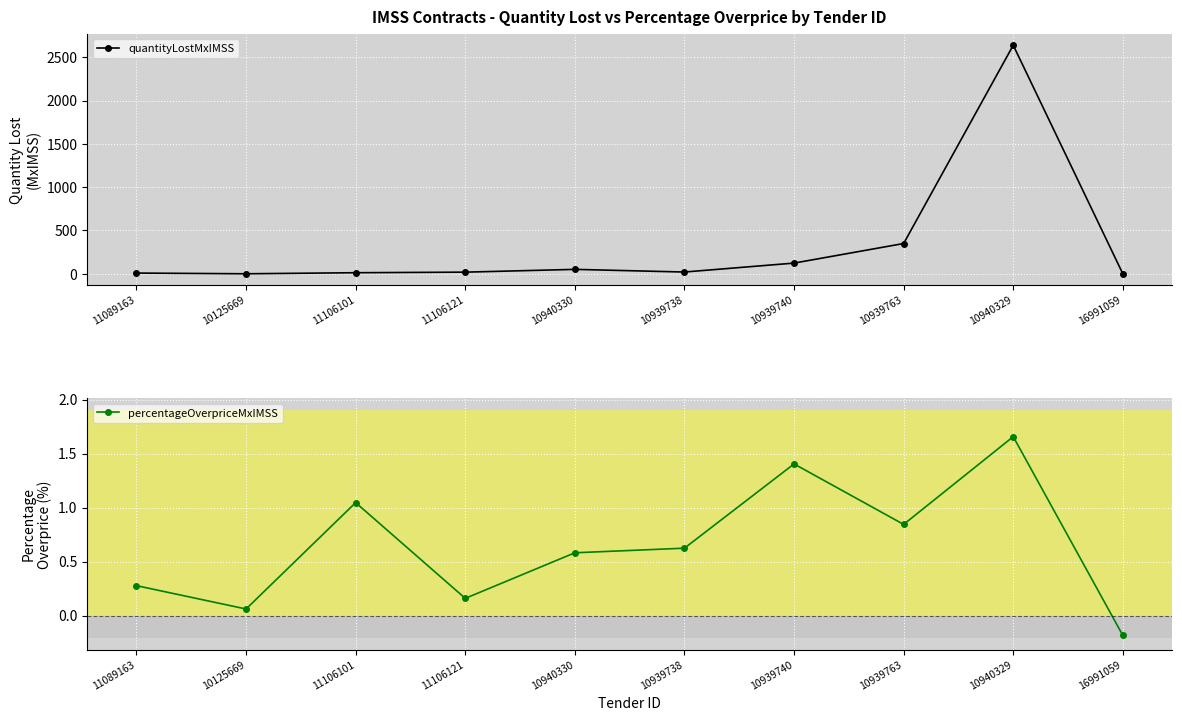

Reading left to right, list all the values displayed in this chart.

quantityLostMxIMSS: 11089163=8.6	10125669=0.4	11106101=12.6	11106121=19.2	10940330=51.2	10939738=20.6	10939740=123.6	10939763=349.7	10940329=2638.4	16991059=0.0
percentageOverpriceMxIMSS: 11089163=0.3	10125669=0.1	11106101=1.0	11106121=0.2	10940330=0.6	10939738=0.6	10939740=1.4	10939763=0.8	10940329=1.7	16991059=-0.2